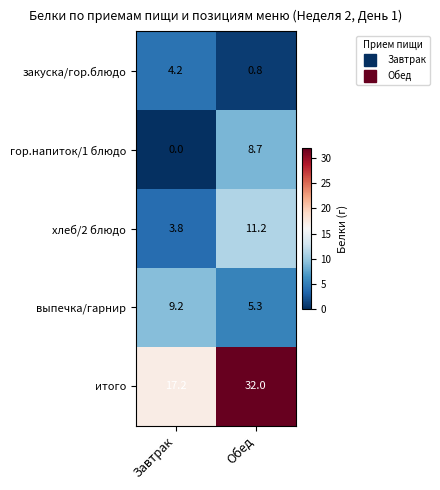

What is the total value across all series at Обед?

58.0